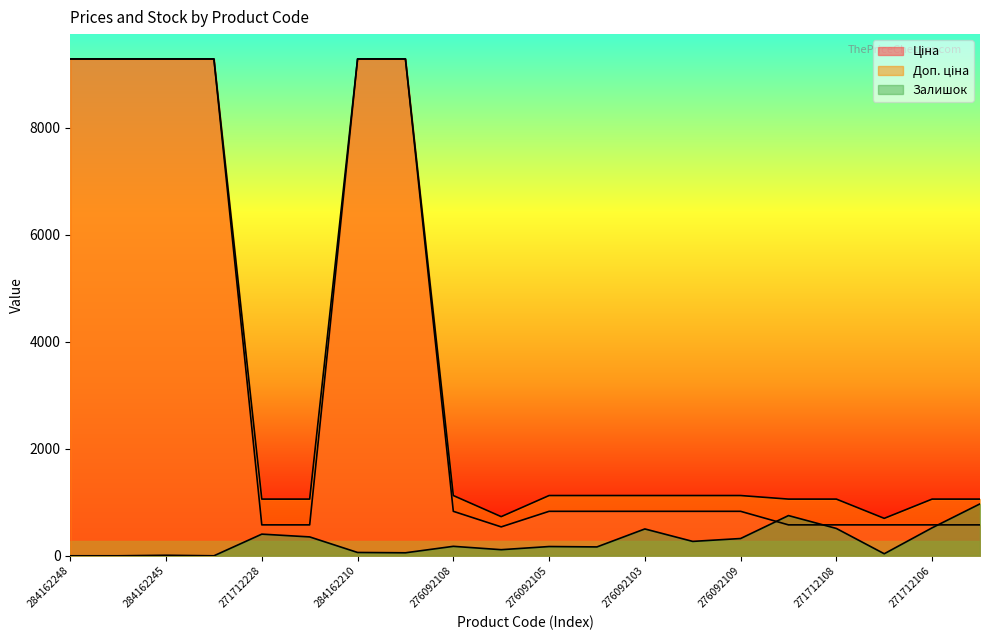

Between 284162209 and 276092104, which series saw the biggest shift?

Ціна